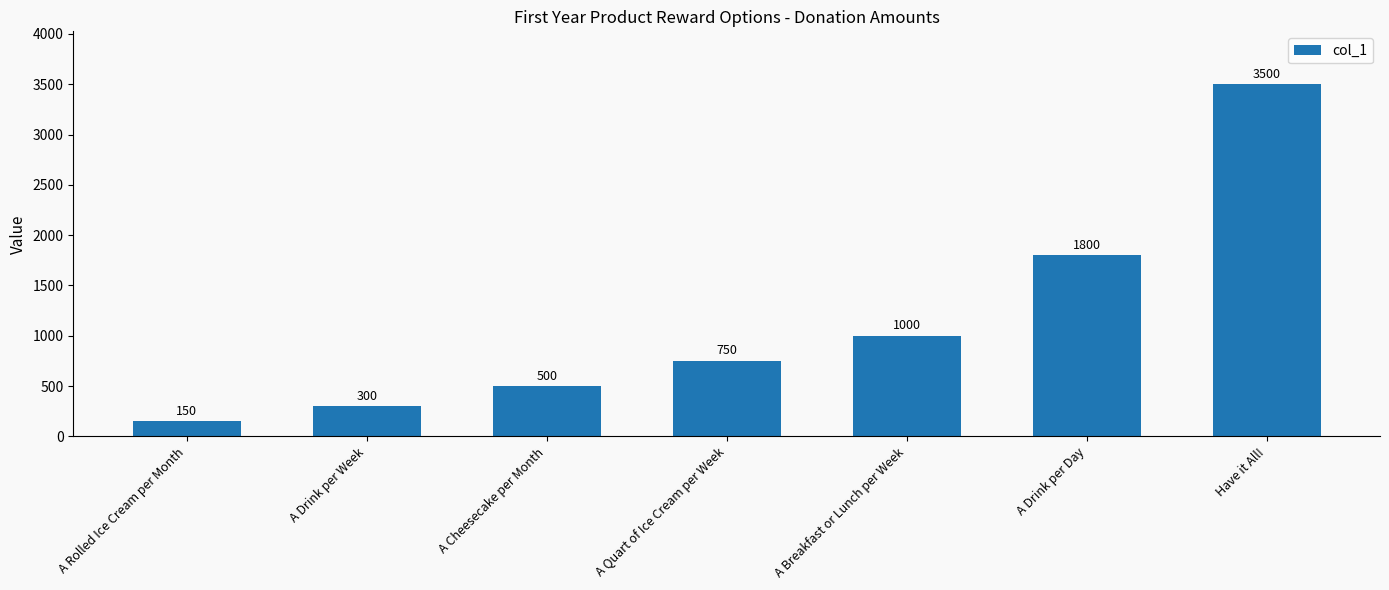

What is the value of the 6th bar from the left?

1800